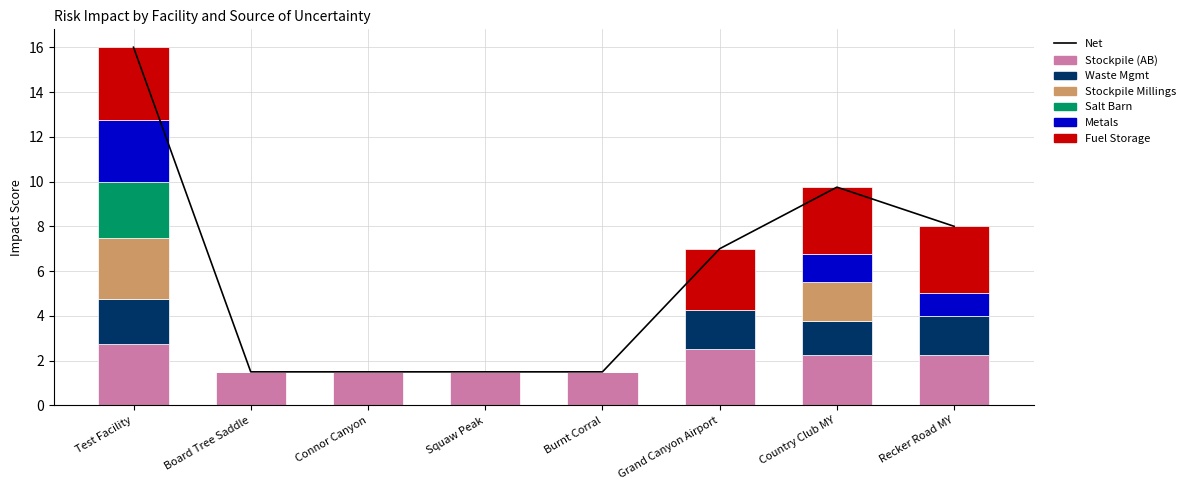

How many values in the Waste Mgmt series exceed 1?

4